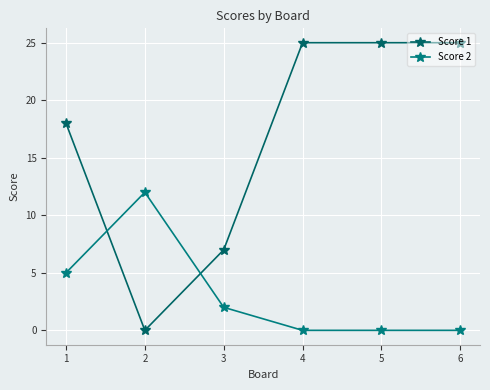

How many lines are shown in the chart?

2